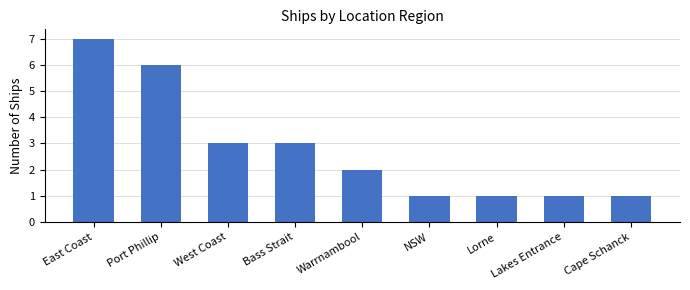

What is the smallest value displayed?

1